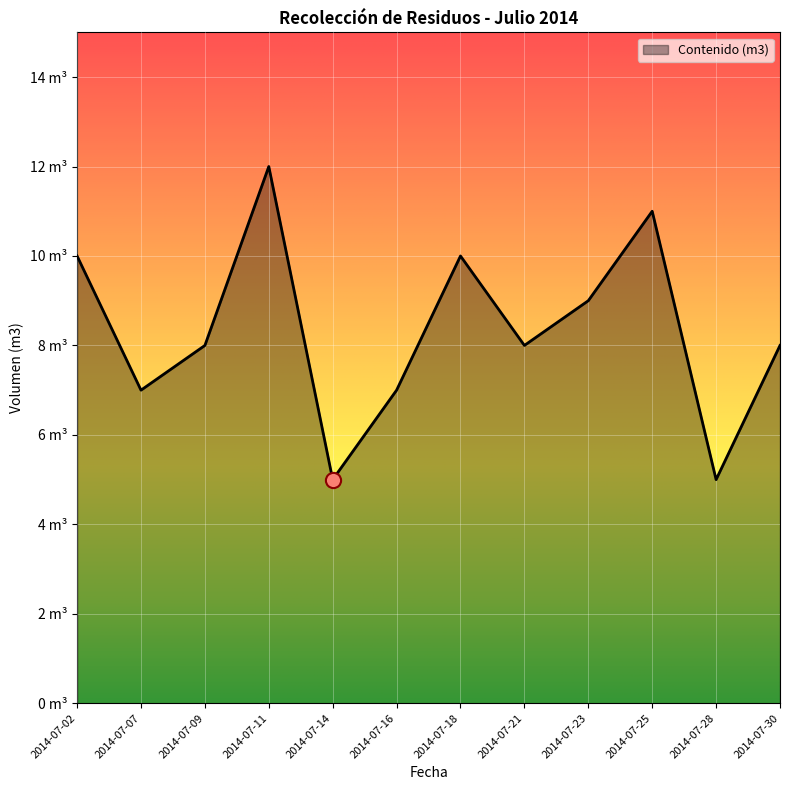

Approximately how many times larger is the value at 2014-07-11 compared to 2014-07-02?

1.2